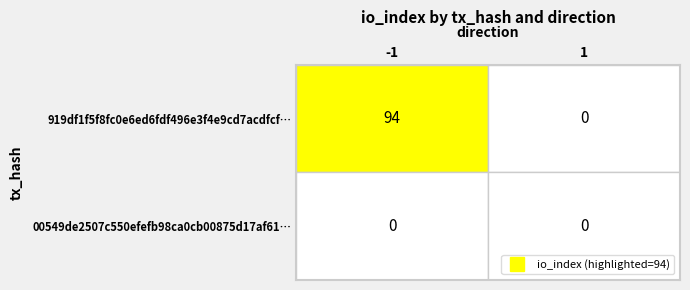

What is the maximum value for 919df1f5f8fc0e6ed6fdf496e3f4e9cd7acdfcf…?

94